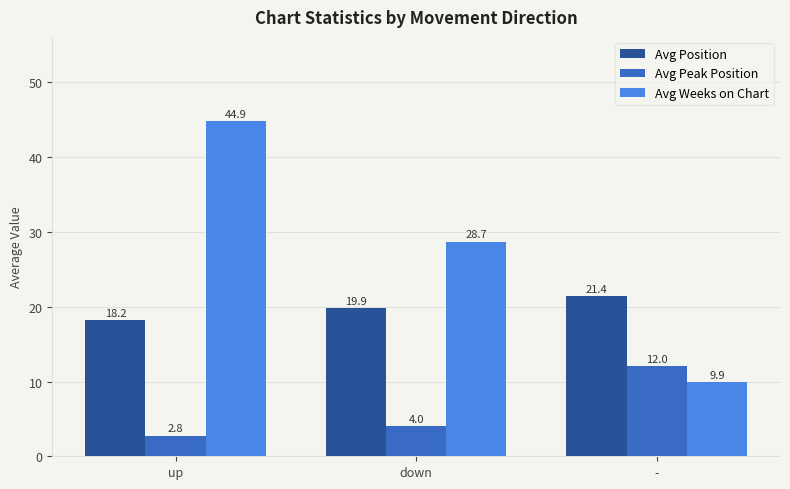

The value of Avg Peak Position at down is 1.1. True or false?

False